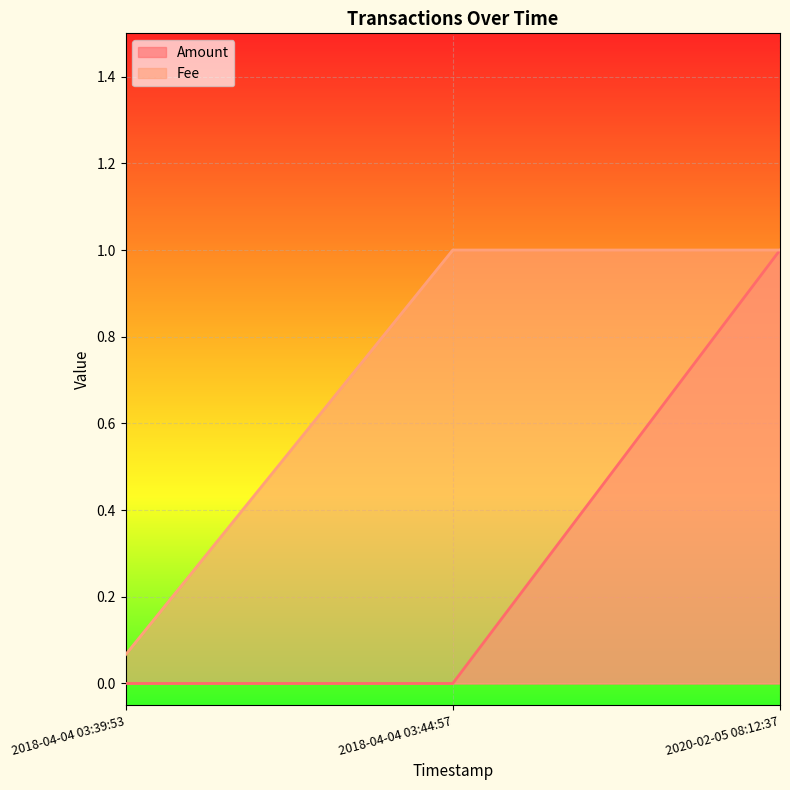

How many distinct data groups are displayed?

2